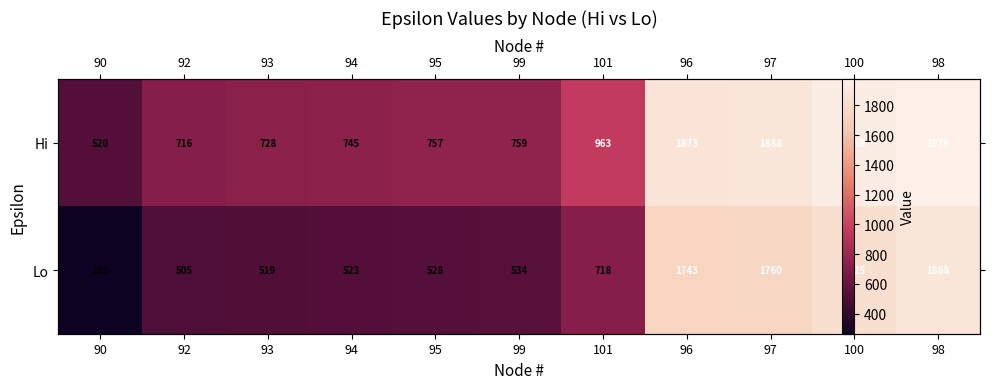

How many data points does each series have?

11